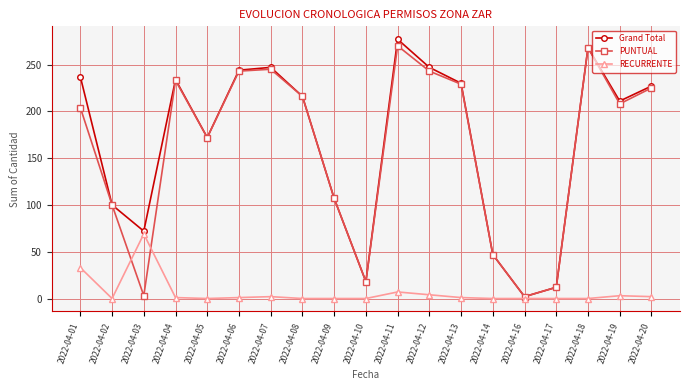

What is the sum of all RECURRENTE values?

123